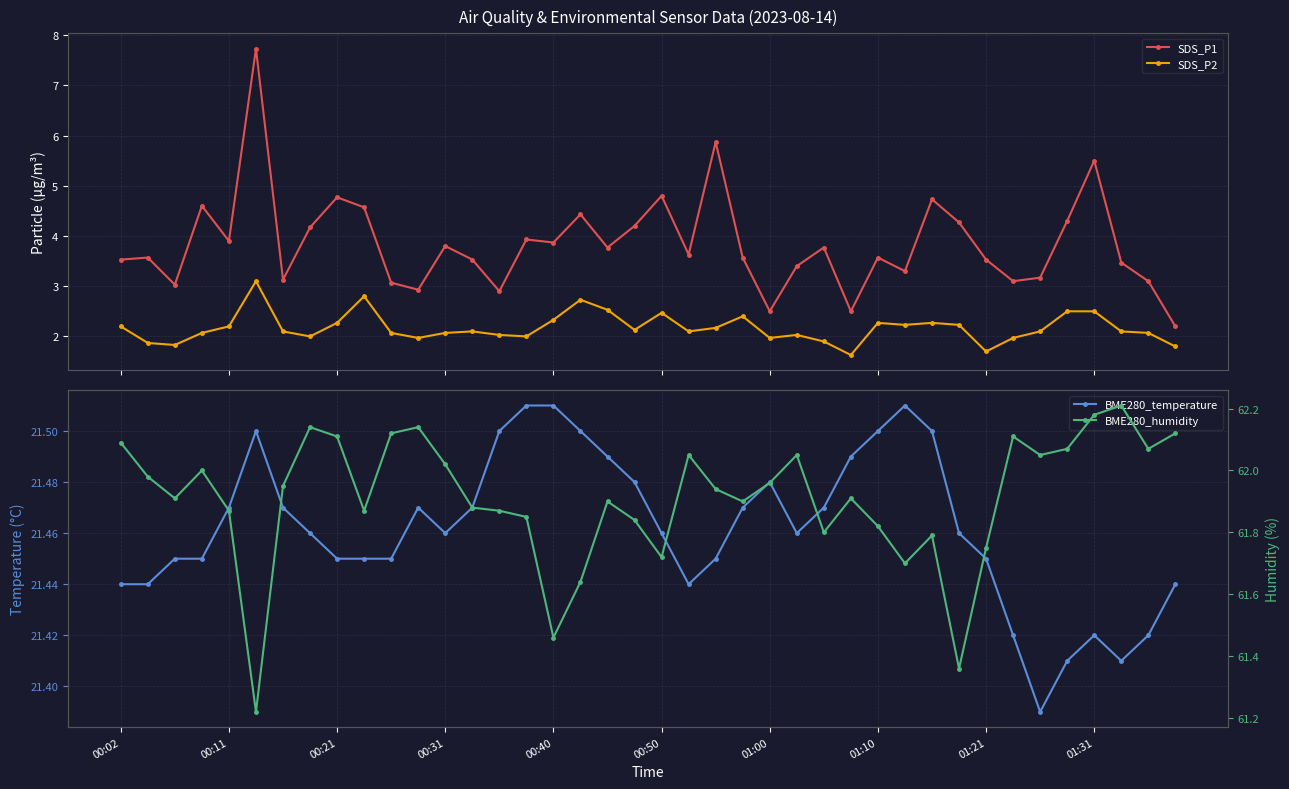

Does the chart have visible grid lines?

Yes